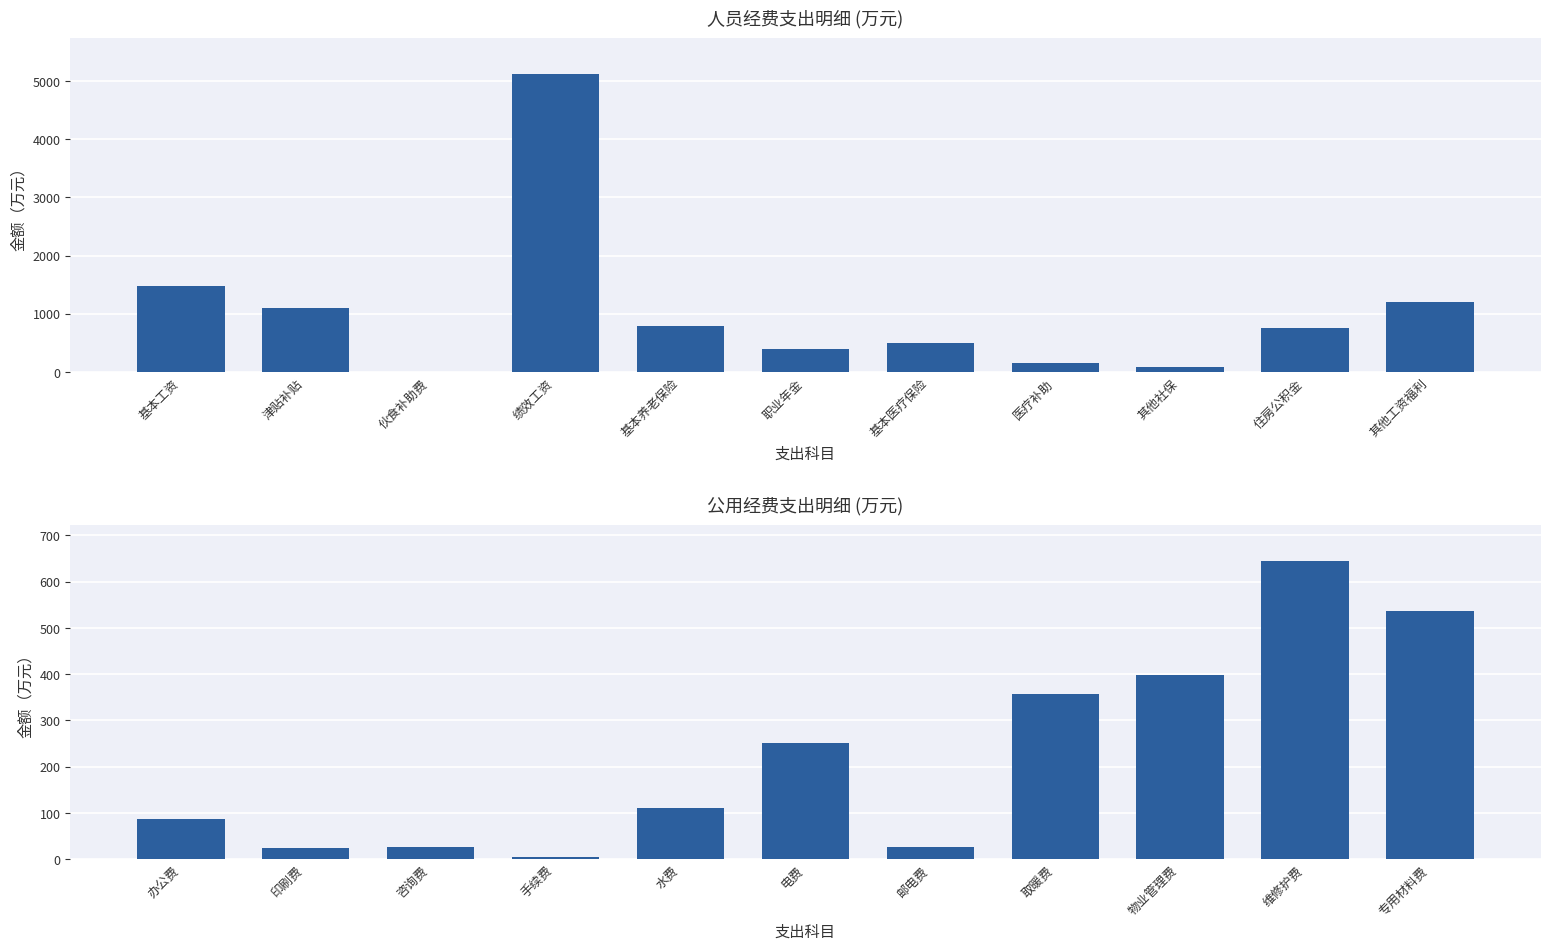

At how many categories does at least one series exceed 274?

10